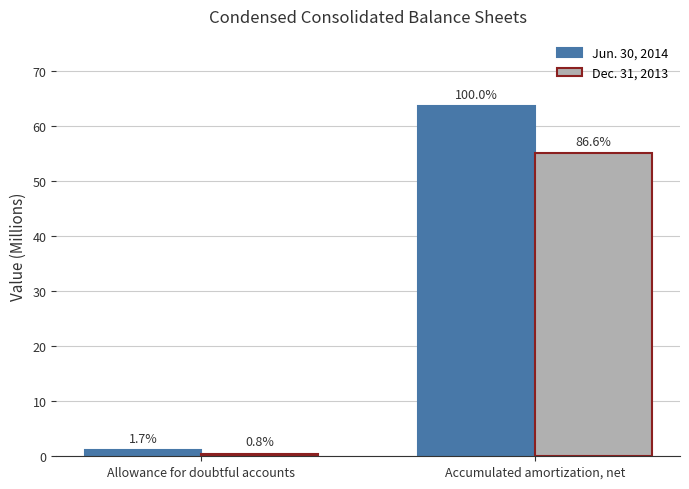

Which has a higher value, Allowance for doubtful accounts or Accumulated amortization, net?

Accumulated amortization, net